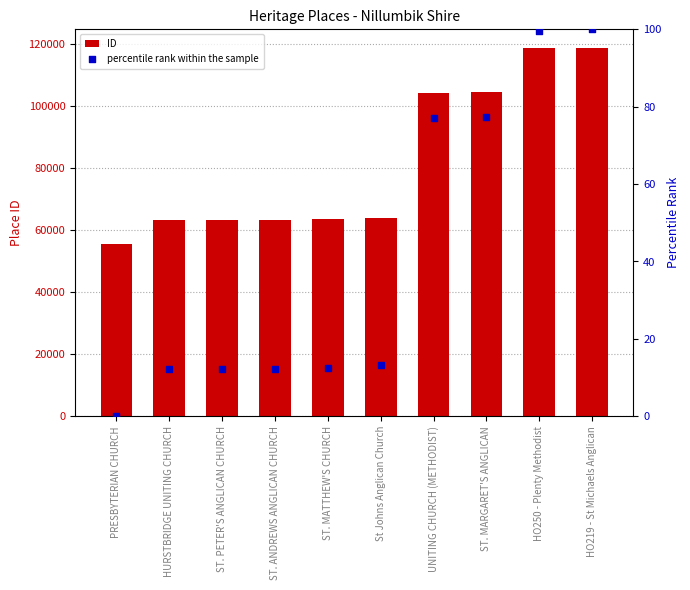

Which series has the largest total across all categories?

ID